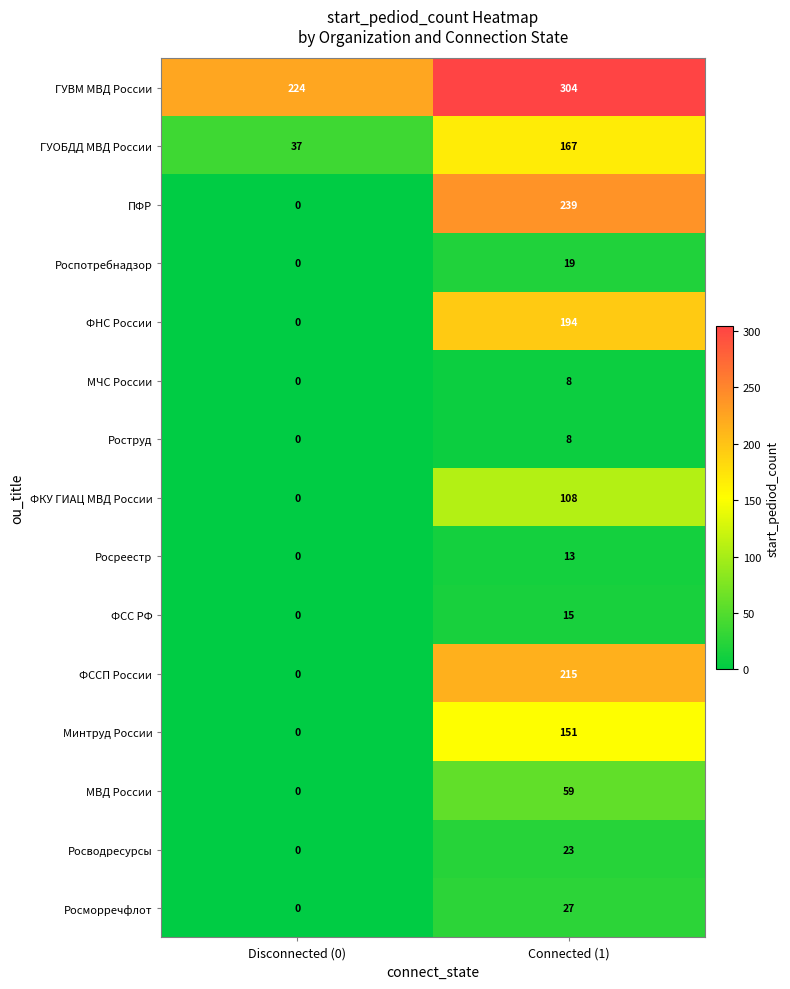

Reading right to left, transcribe all the data shown in this chart.

ГУВМ МВД России: Connected (1)=304	Disconnected (0)=224
ГУОБДД МВД России: Connected (1)=167	Disconnected (0)=37
ПФР: Connected (1)=239	Disconnected (0)=0
Роспотребнадзор: Connected (1)=19	Disconnected (0)=0
ФНС России: Connected (1)=194	Disconnected (0)=0
МЧС России: Connected (1)=8	Disconnected (0)=0
Роструд: Connected (1)=8	Disconnected (0)=0
ФКУ ГИАЦ МВД России: Connected (1)=108	Disconnected (0)=0
Росреестр: Connected (1)=13	Disconnected (0)=0
ФСС РФ: Connected (1)=15	Disconnected (0)=0
ФССП России: Connected (1)=215	Disconnected (0)=0
Минтруд России: Connected (1)=151	Disconnected (0)=0
МВД России: Connected (1)=59	Disconnected (0)=0
Росводресурсы: Connected (1)=23	Disconnected (0)=0
Росморречфлот: Connected (1)=27	Disconnected (0)=0